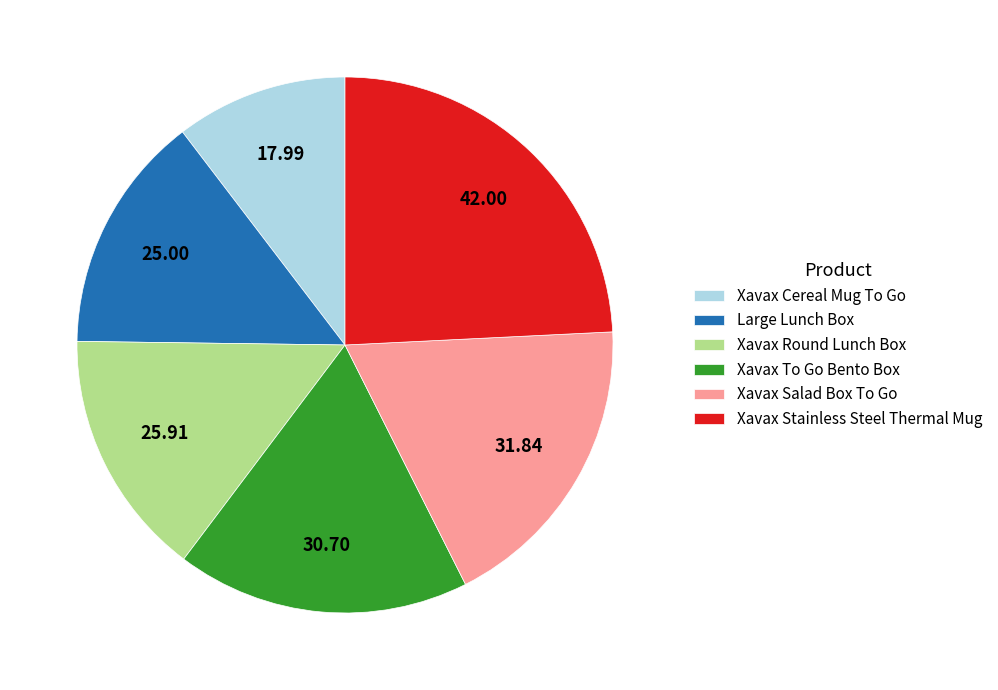

Rank the categories by value from lowest to highest.

Xavax Cereal Mug To Go, Large Lunch Box, Xavax Round Lunch Box, Xavax To Go Bento Box, Xavax Salad Box To Go, Xavax Stainless Steel Thermal Mug